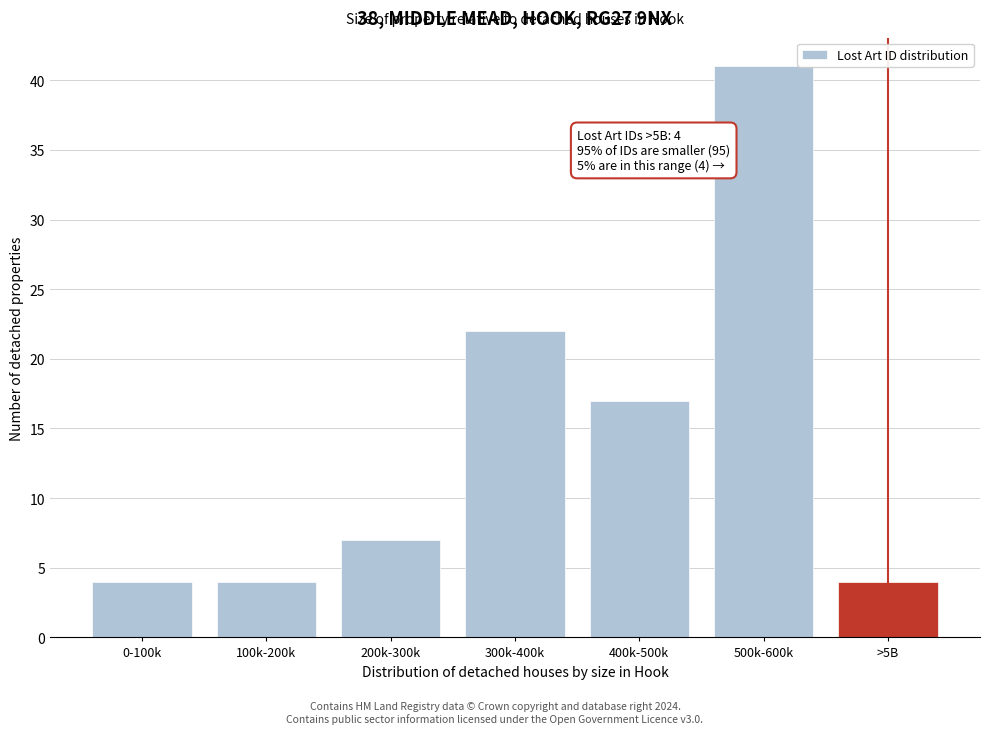

Reading right to left, what are all the values shown in this chart?

4	41	17	22	7	4	4